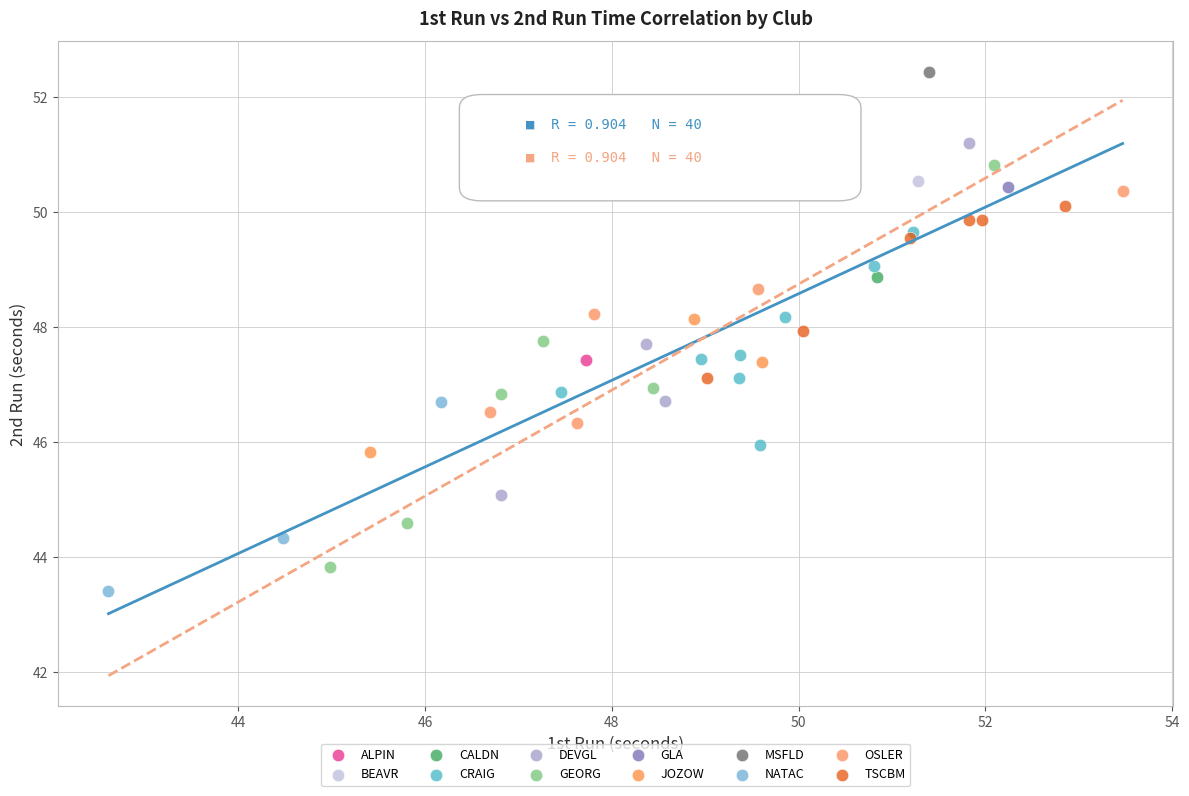

Which series reaches the maximum Y coordinate?

MSFLD